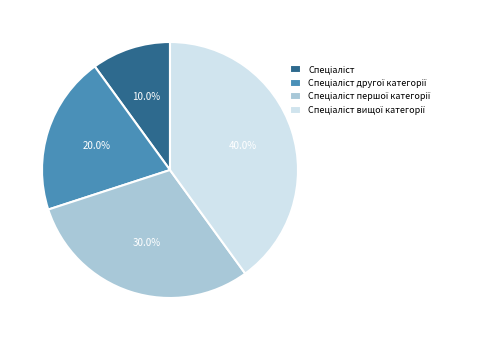

To the nearest percent, what is the average slice percentage?

25%